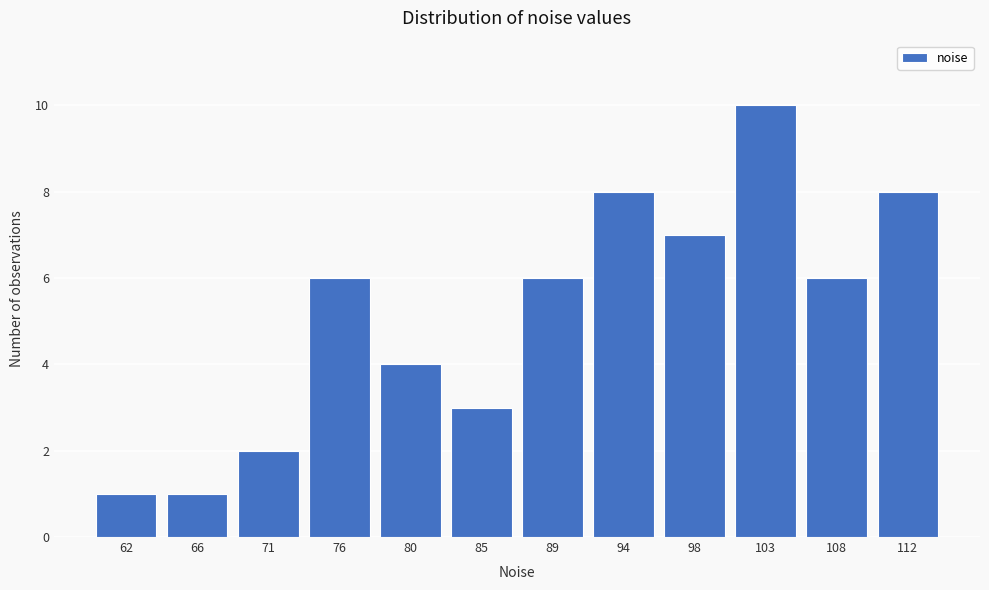

Reading right to left, what are all the values shown in this chart?

112=8	108=6	103=10	98=7	94=8	89=6	85=3	80=4	76=6	71=2	66=1	62=1